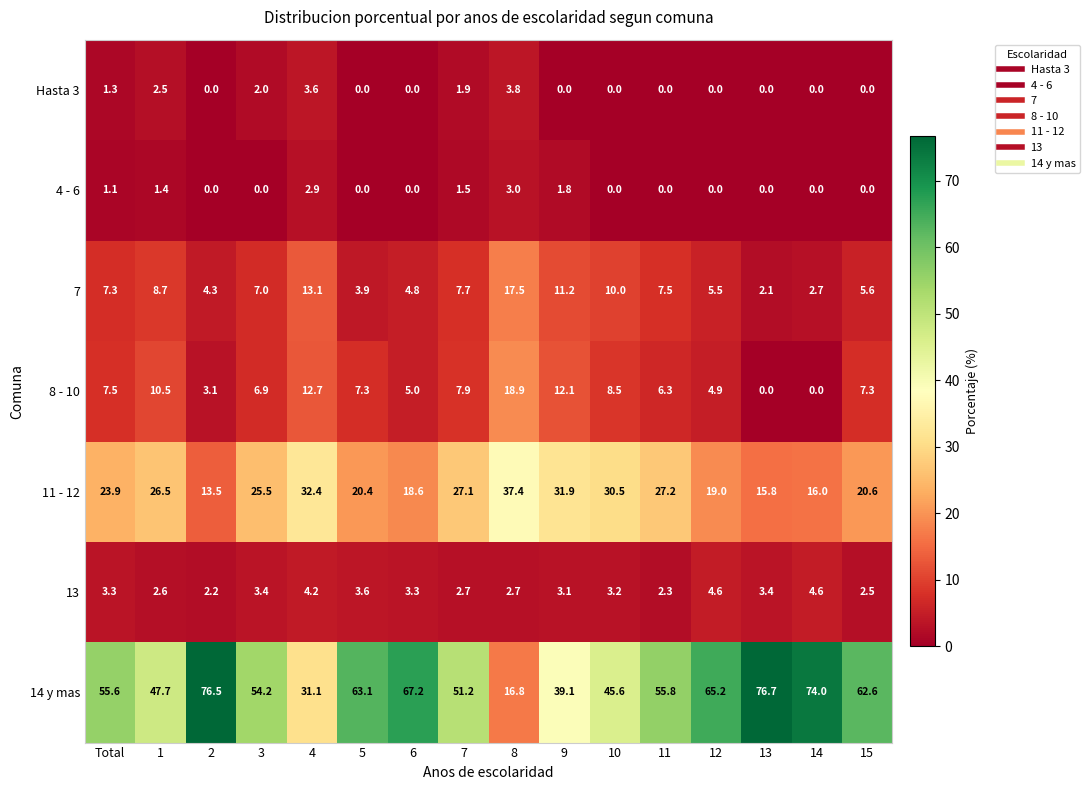

What is the difference between the Hasta 3 values at 7 and 2?

1.9